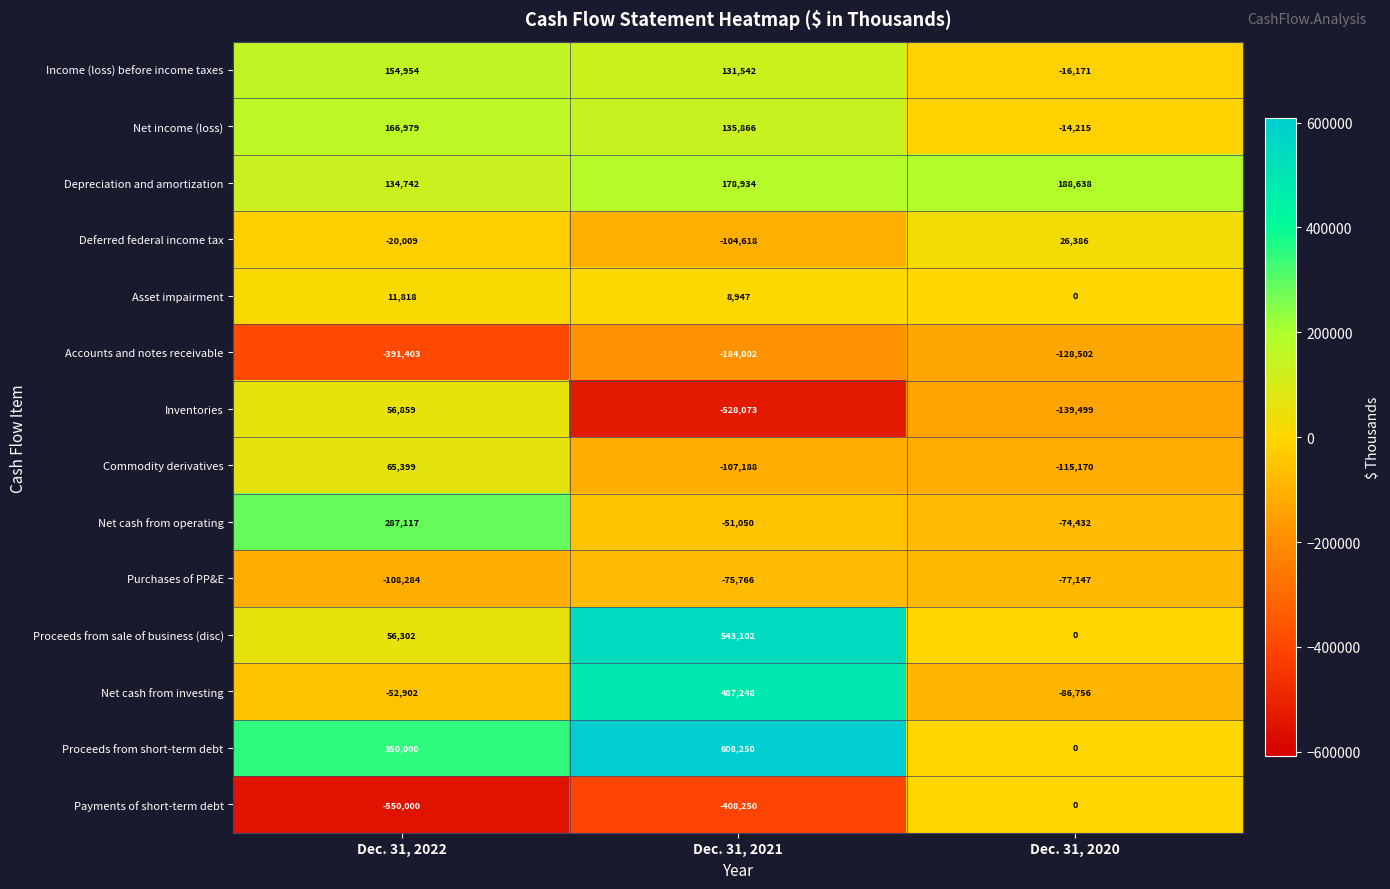

What is the average value of the Income (loss) before income taxes series?

90108